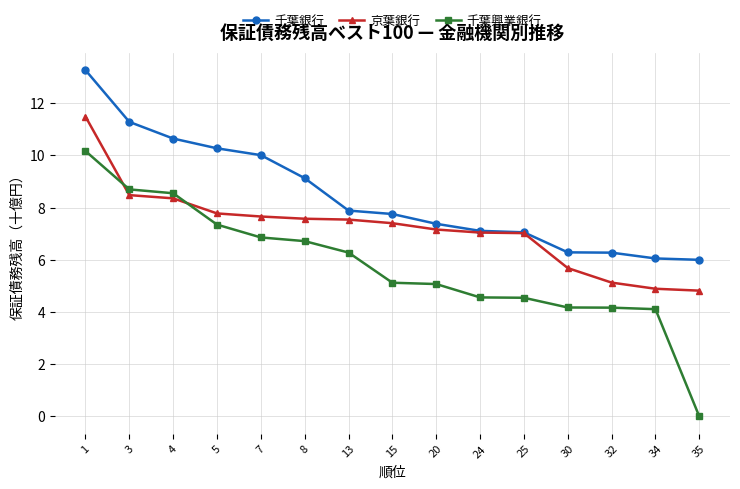

What is the value of the 千葉銀行 point at the 4th from the left?

10.3